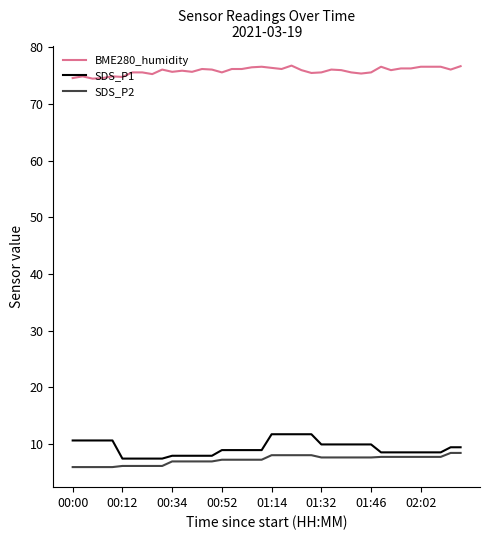

What is the maximum value for SDS_P2?

8.4